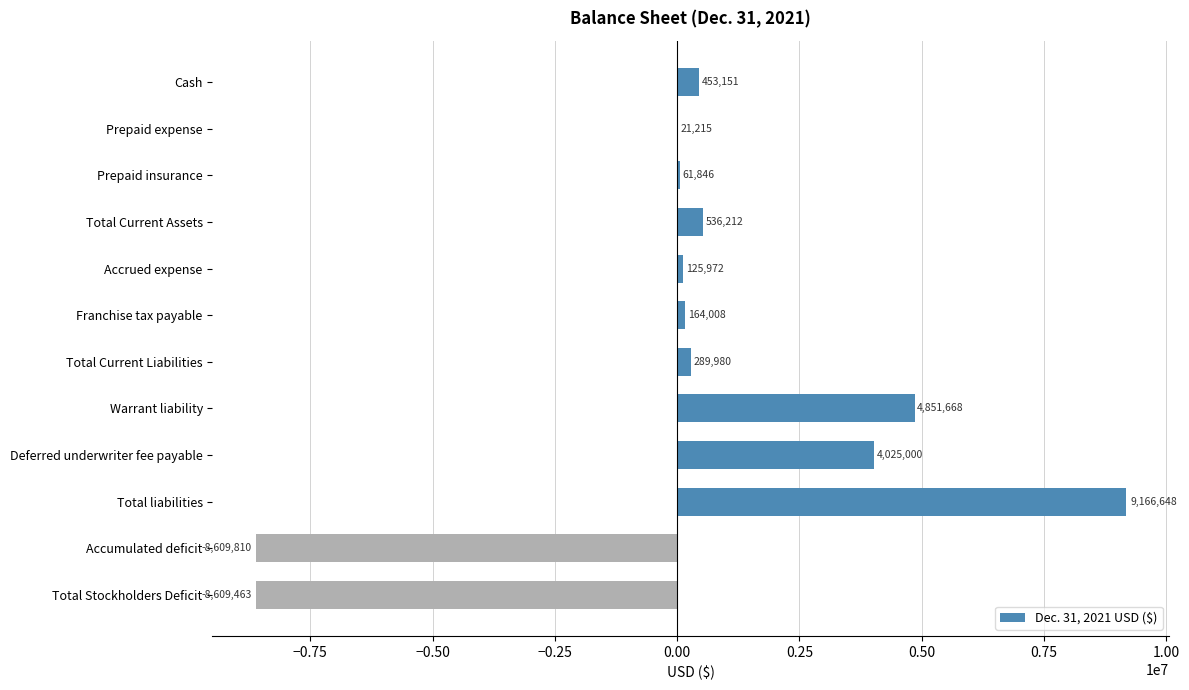

Where is the data nearest to the value 278419?

Total Current Liabilities